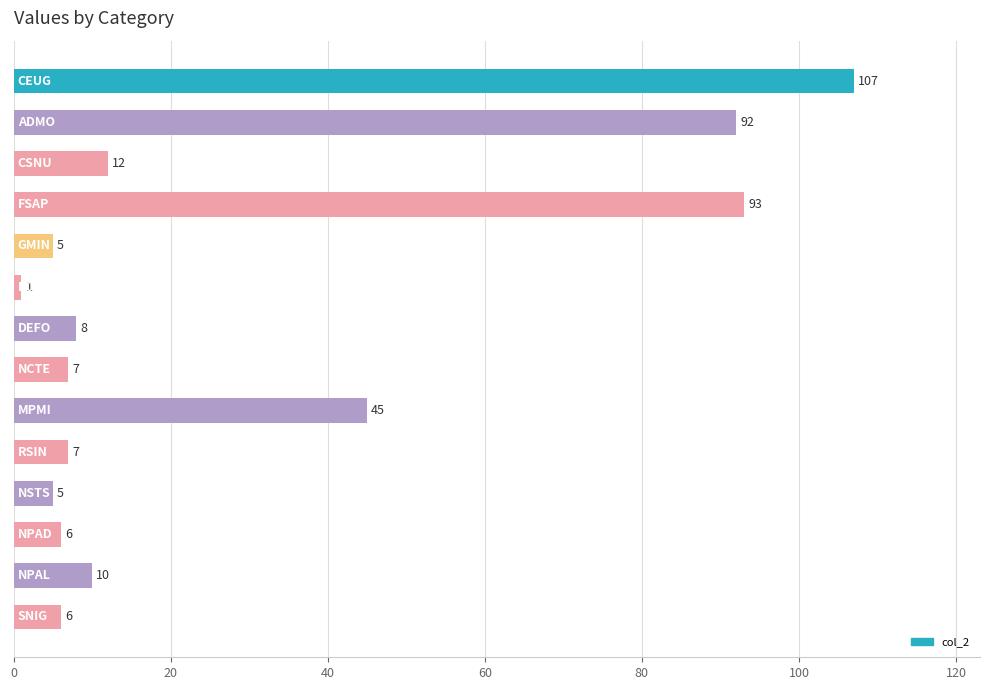

What is the greatest value displayed?

107